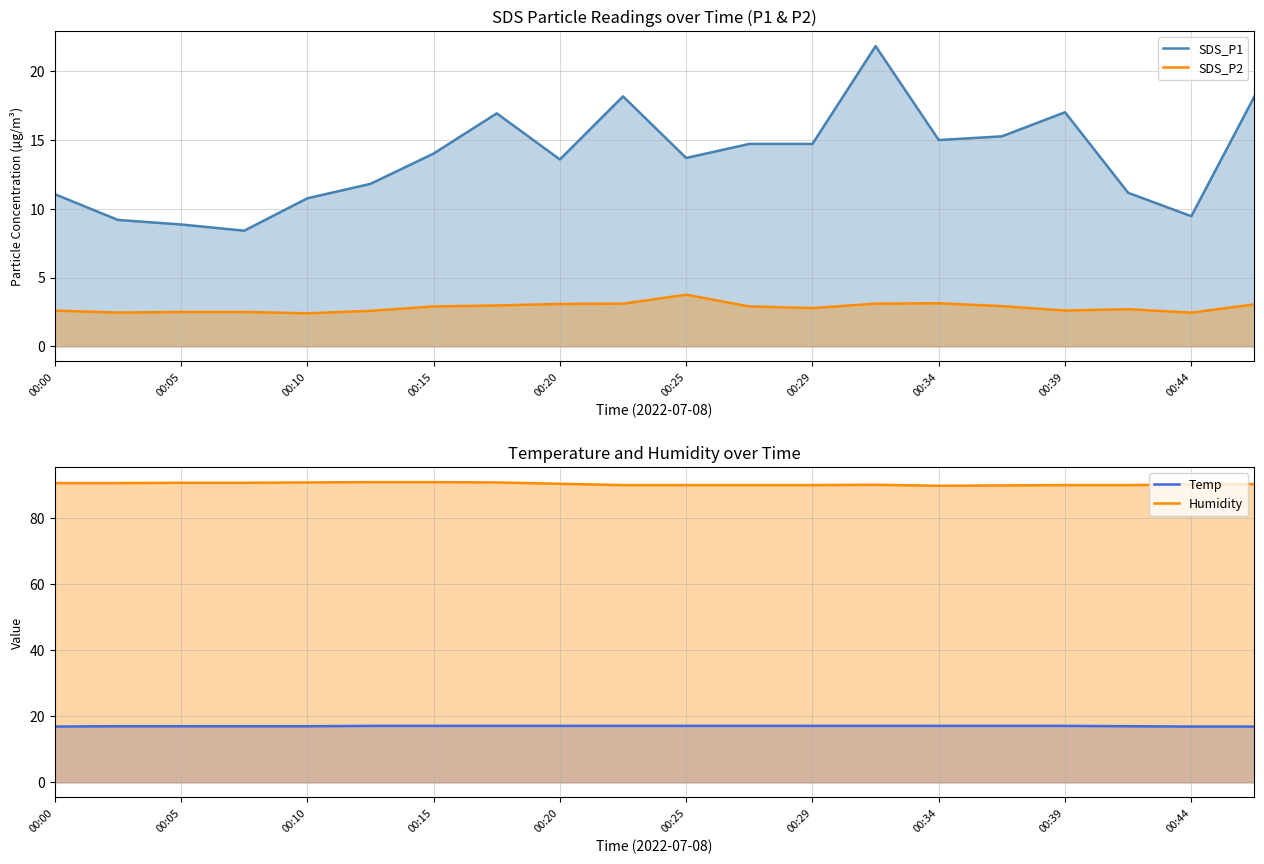

Which series has the widest spread of values?

SDS_P1